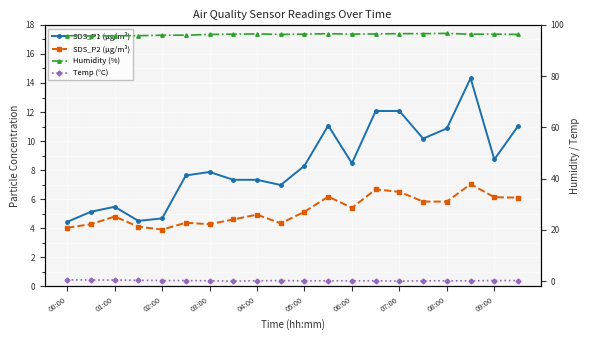

How many values in the Temp (°C) series exceed 0?

18